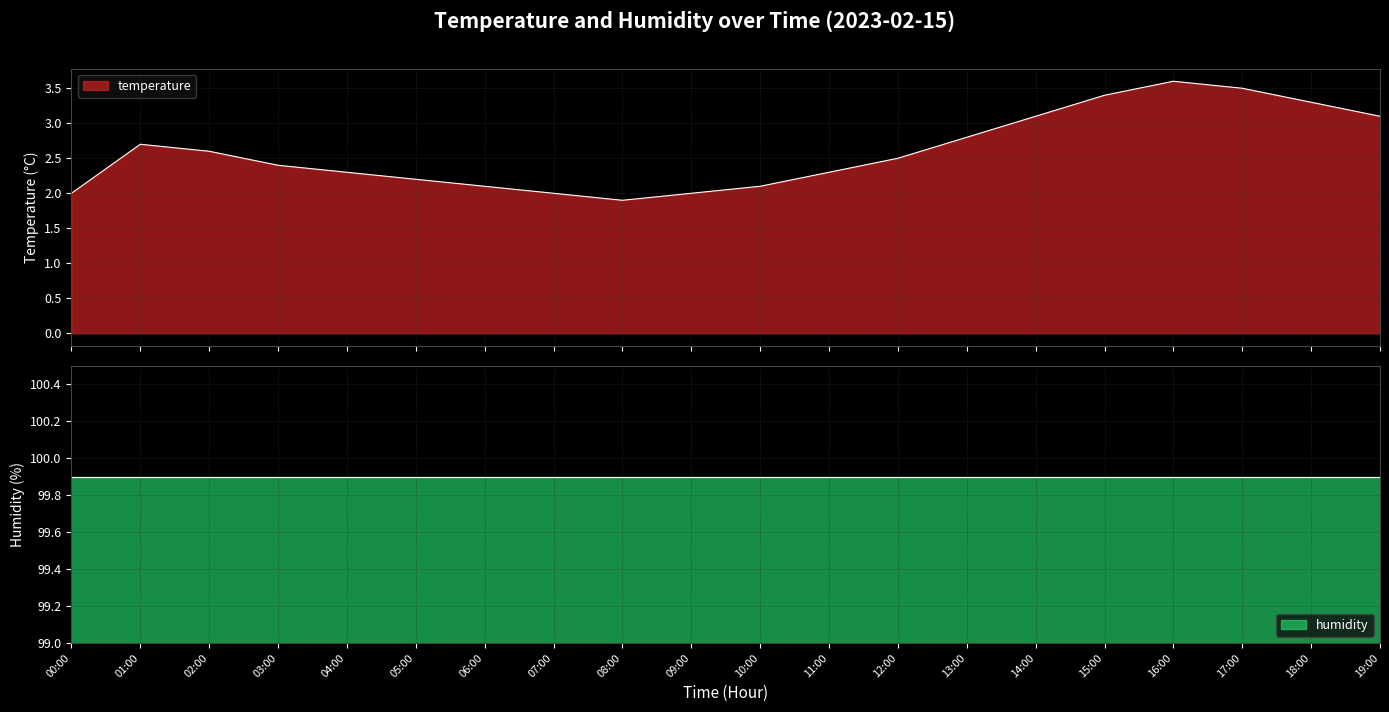

What is the value of the 8th point from the left?

2.0